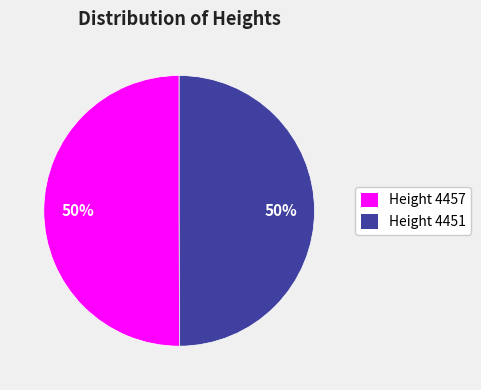

Is it true that Height 4451 is 50% of the pie?

True